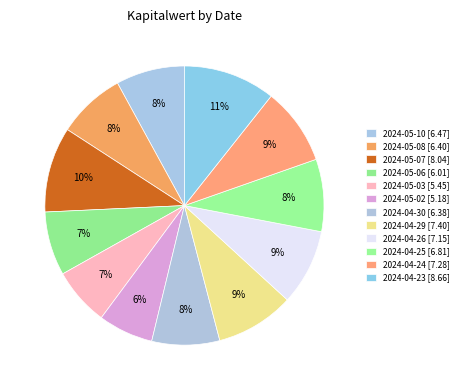

What is the smallest slice in the pie chart?

2024-05-02